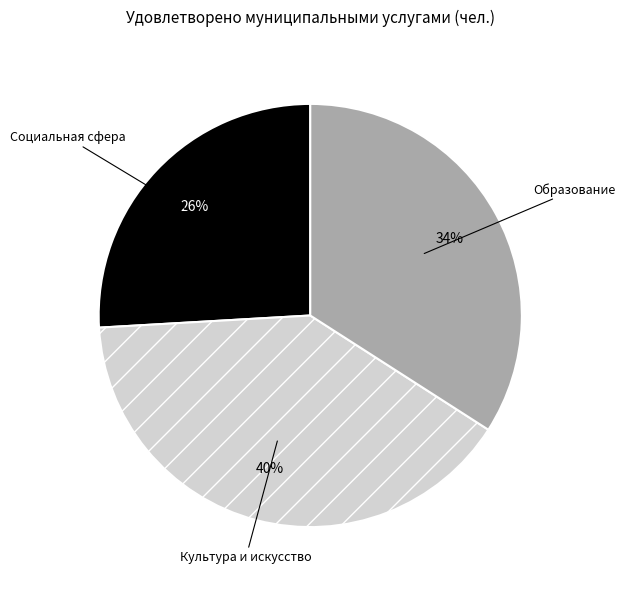

To the nearest percent, what percentage of the pie is Социальная сфера?

26%